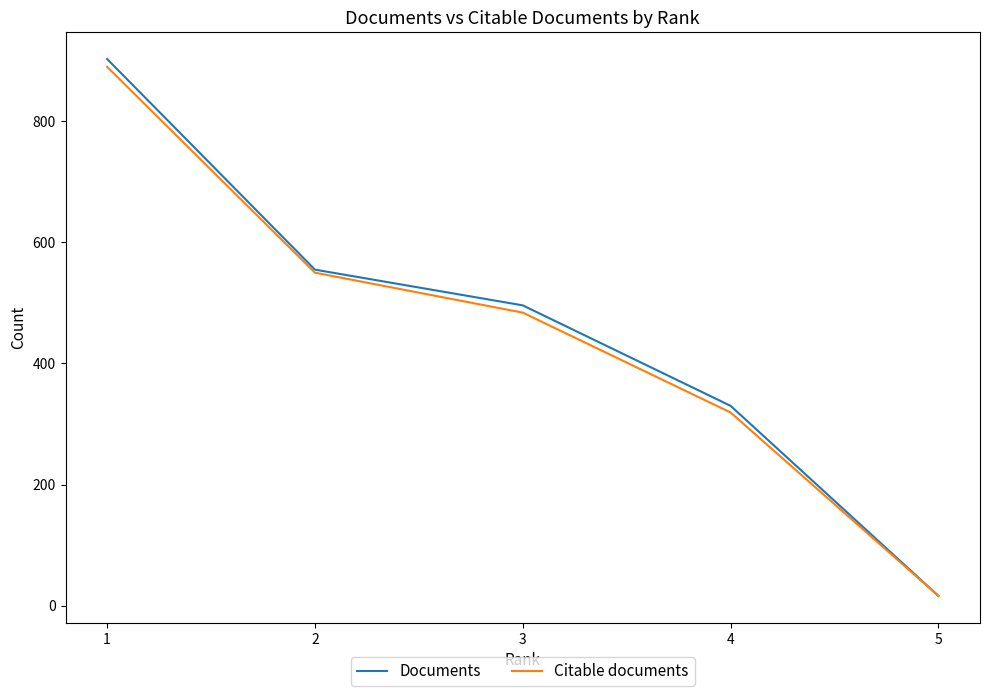

Reading left to right, transcribe all the data shown in this chart.

Documents: 903	555	496	330	16
Citable documents: 890	550	484	319	16